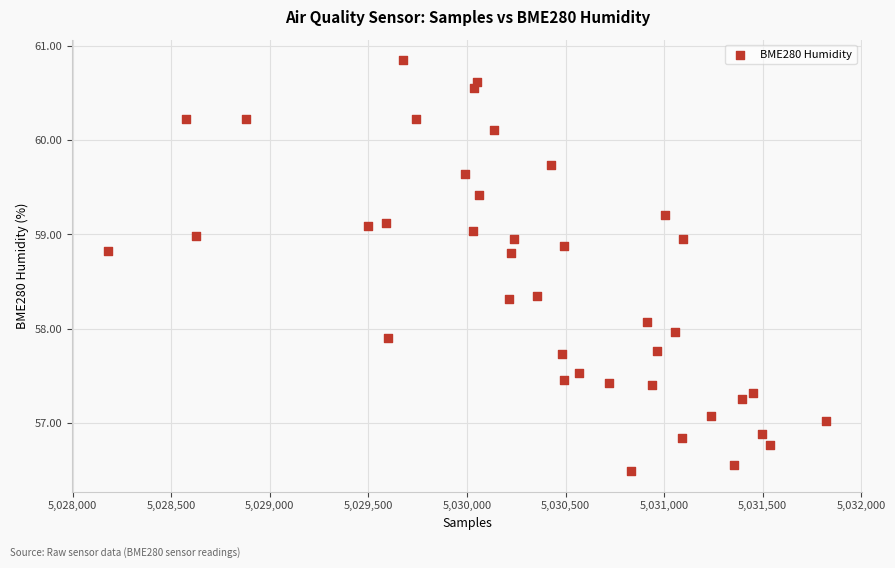

What is the range of Y values (max minus min)?

4.4